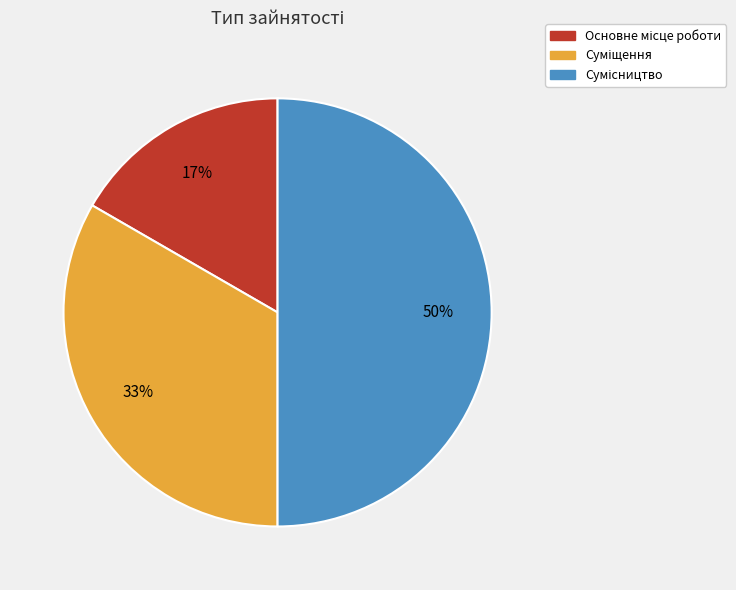

To the nearest percent, what is the average slice percentage?

33%